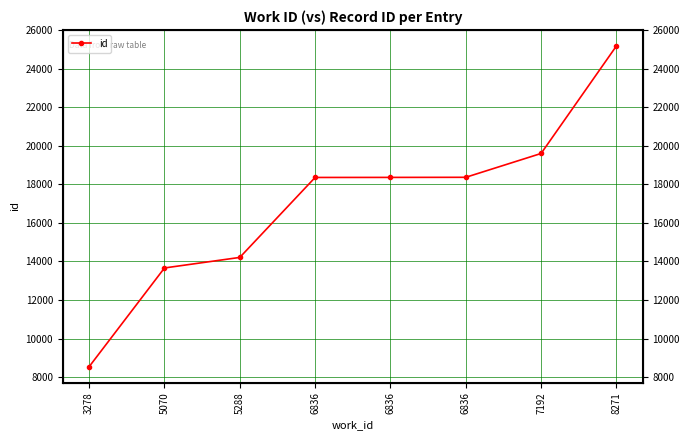

Rank the categories by value from lowest to highest.

3278, 5070, 5288, 6836, 6836, 6836, 7192, 8271